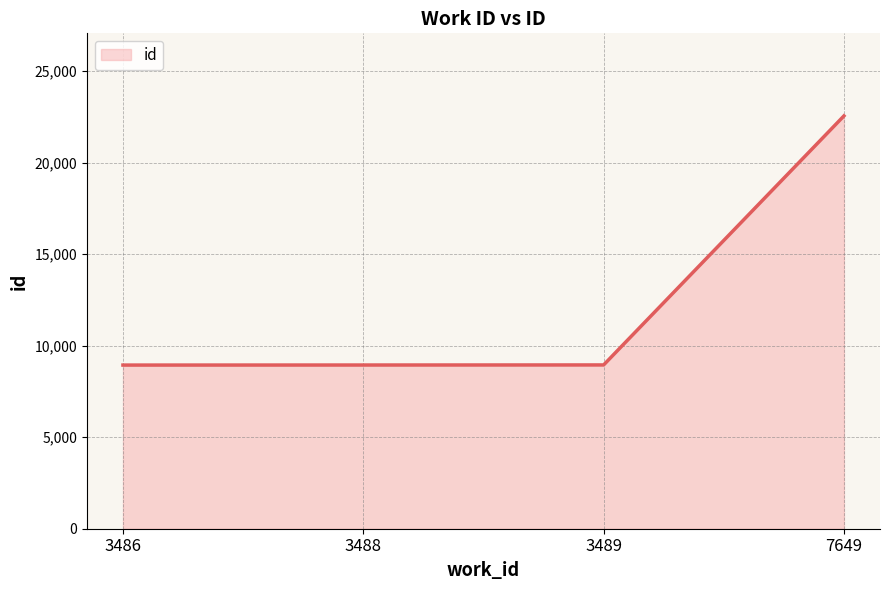

Is it true that the value at 3488 is 14844?

False